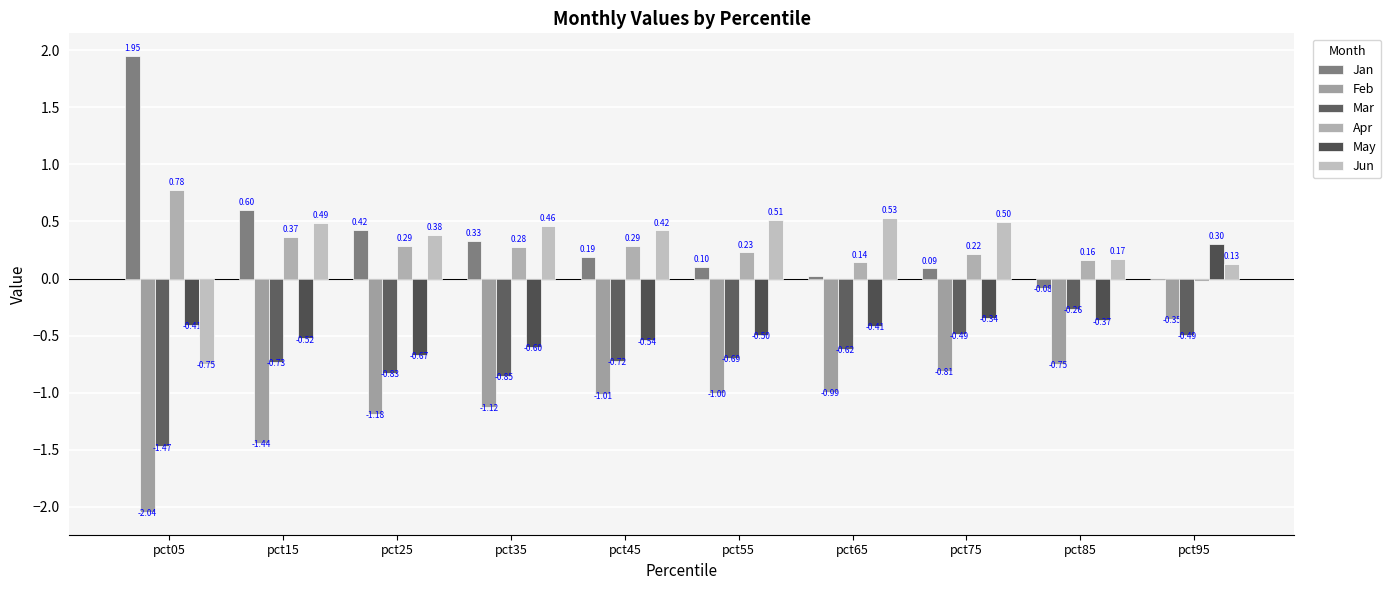

How many groups of bars are there?

10